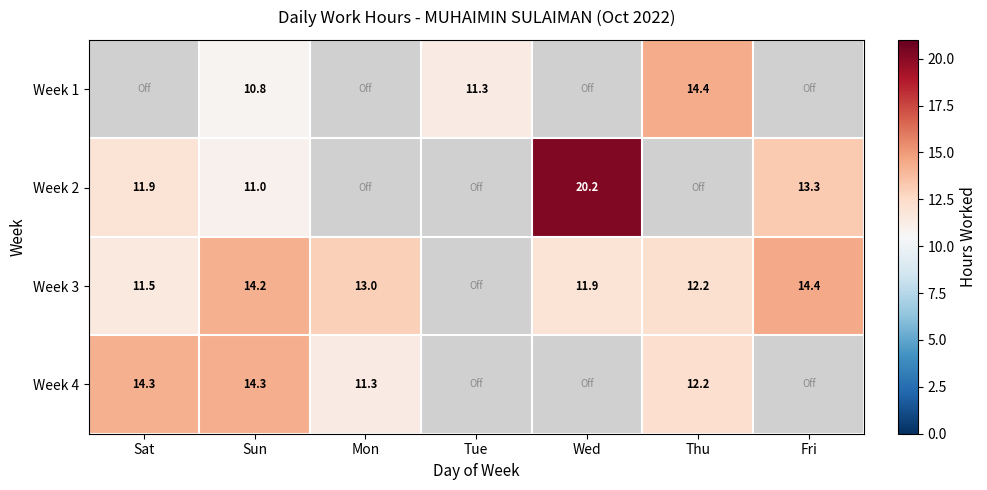

At which category does the chart reach its peak across all series?

Wed